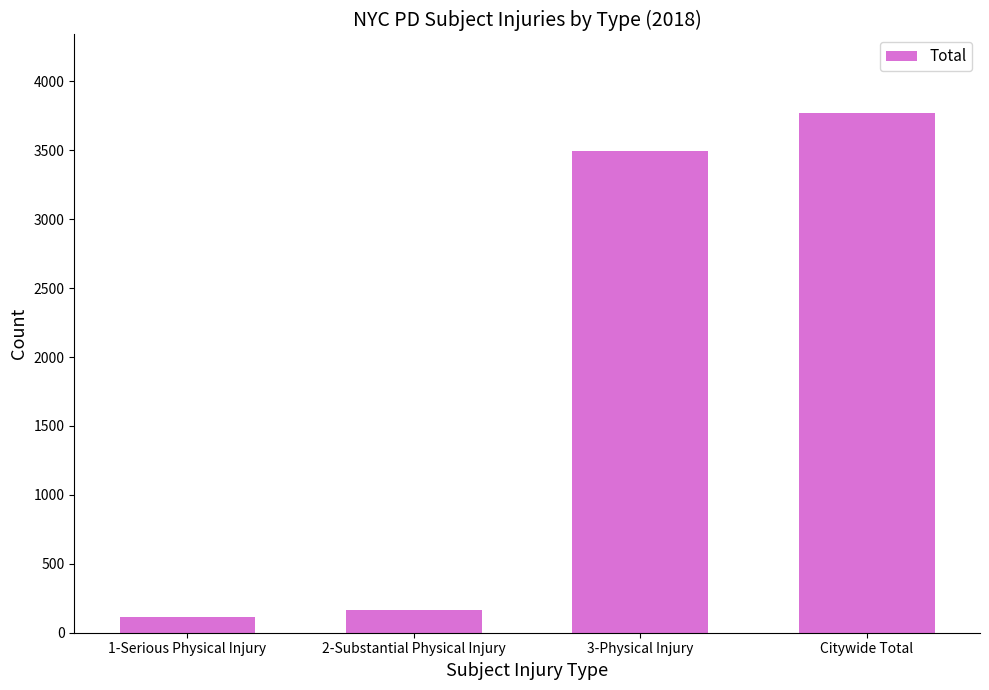

Which category has the lowest value across all series?

1-Serious Physical Injury